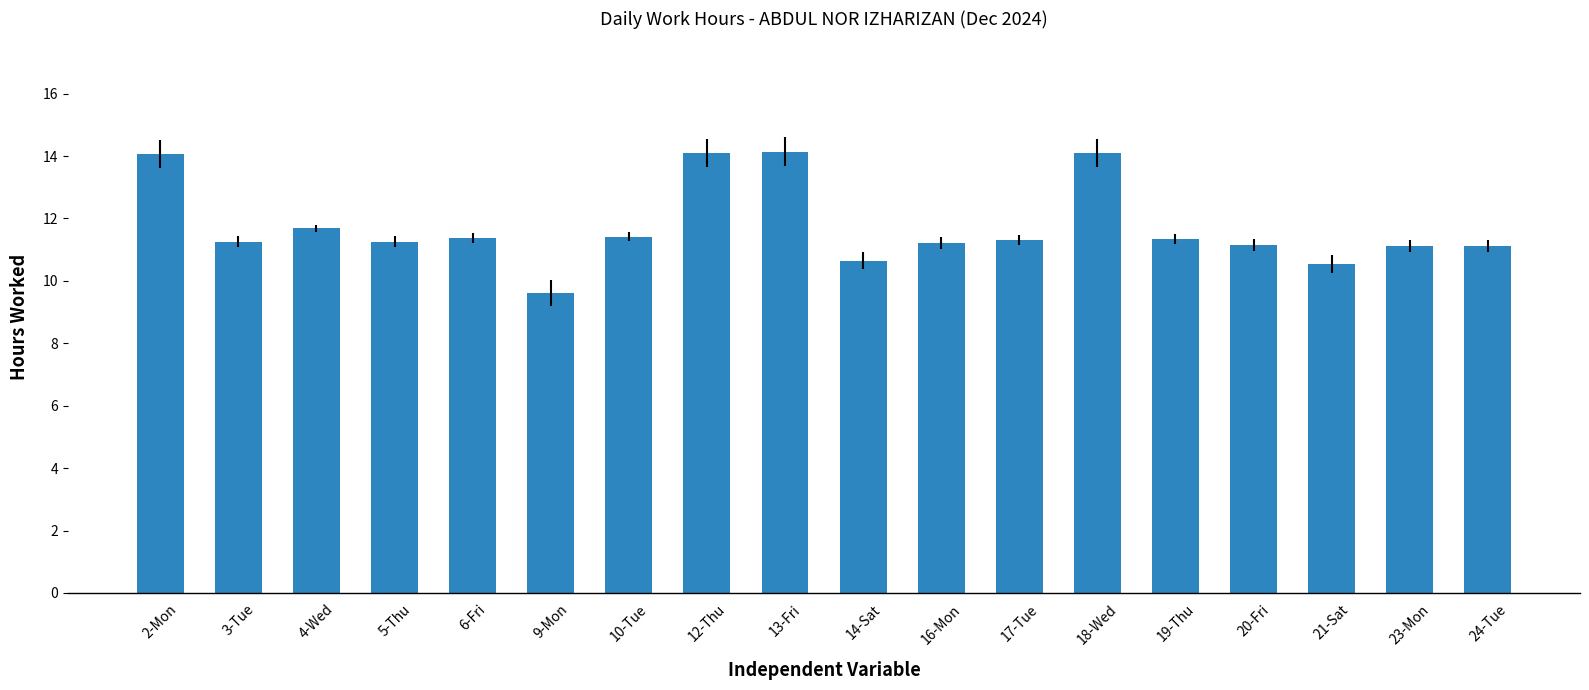

What is the change in value from 12-Thu to 17-Tue?

-2.8